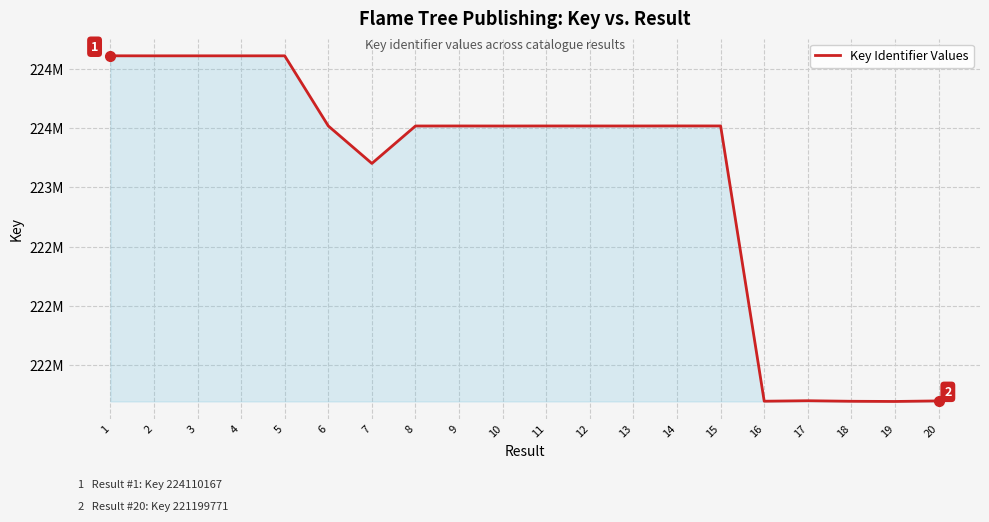

Rank the categories by value from lowest to highest.

19, 18, 16, 20, 17, 7, 10, 8, 13, 12, 9, 11, 15, 6, 14, 2, 4, 3, 5, 1